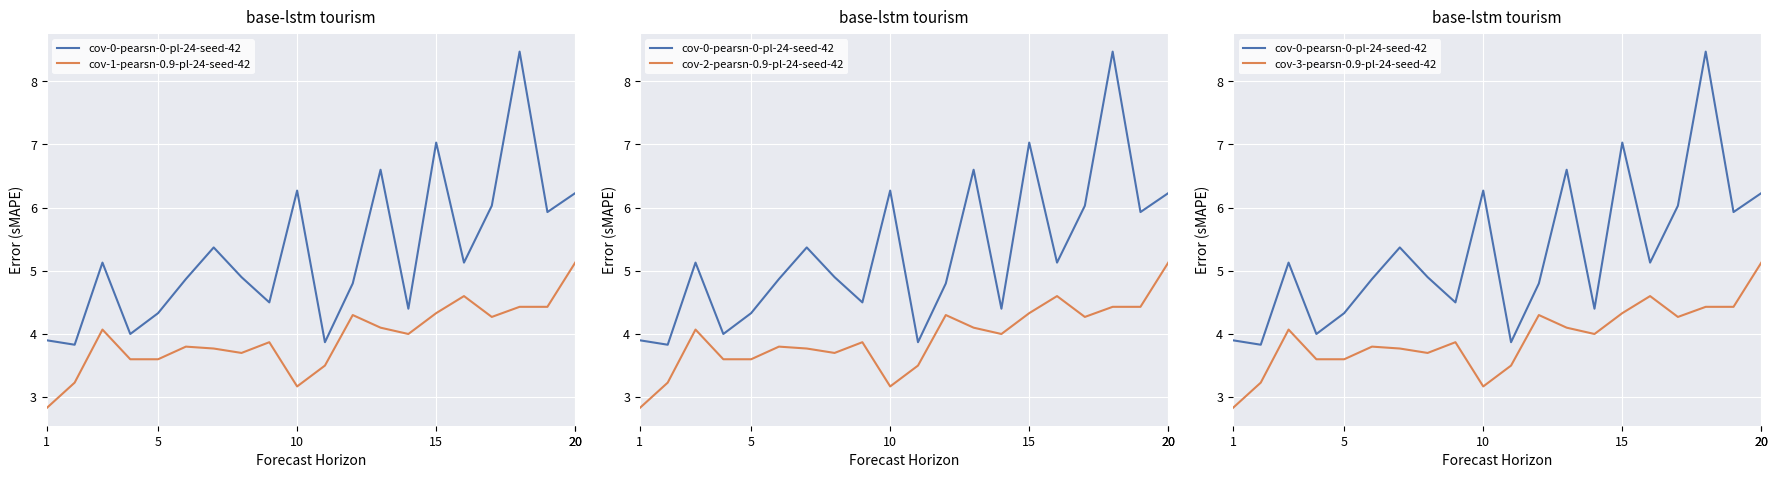

Which series has the largest total across all categories?

cov-0-pearsn-0-pl-24-seed-42